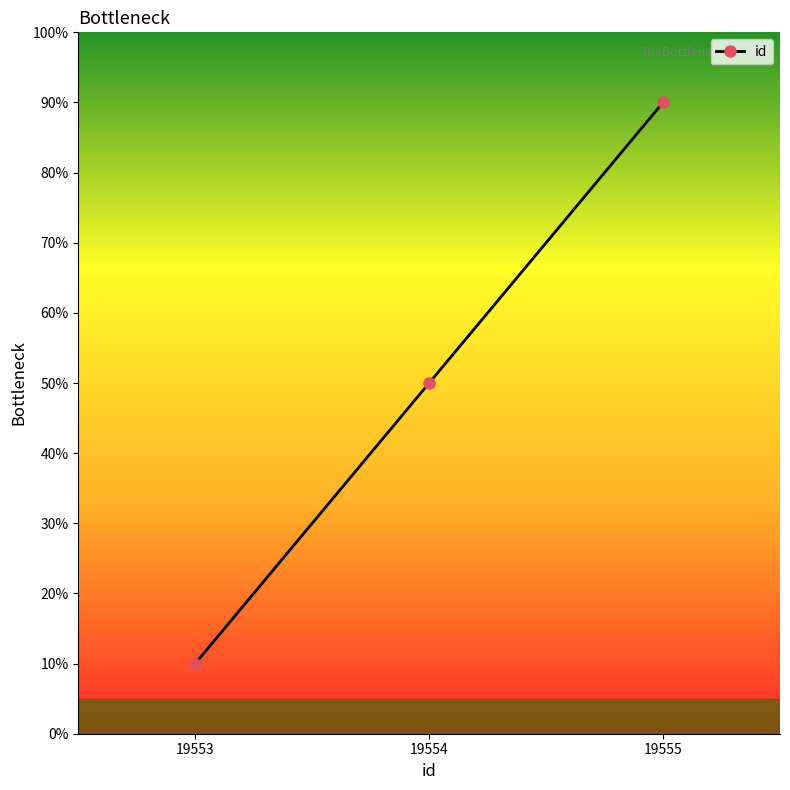

What is the difference between the values at 19554 and 19555?

40